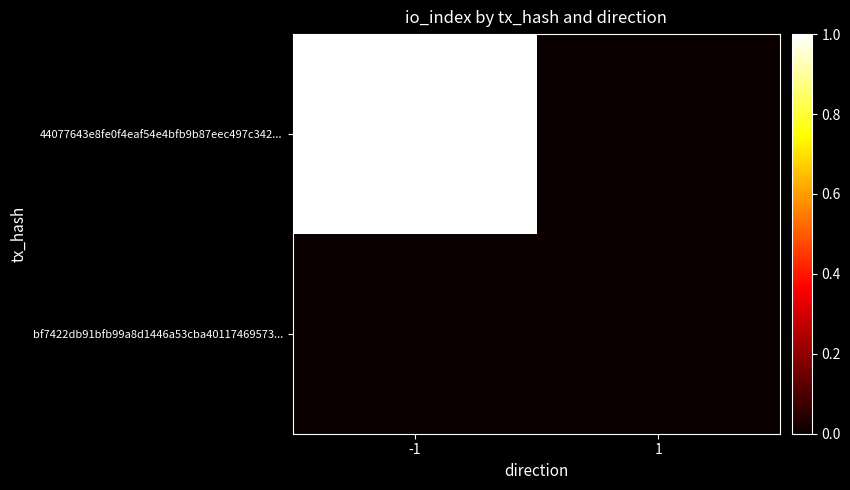

Rank the series at 1 from lowest to highest value.

44077643e8fe0f4eaf54e4bfb9b87eec497c342..., bf7422db91bfb99a8d1446a53cba40117469573...